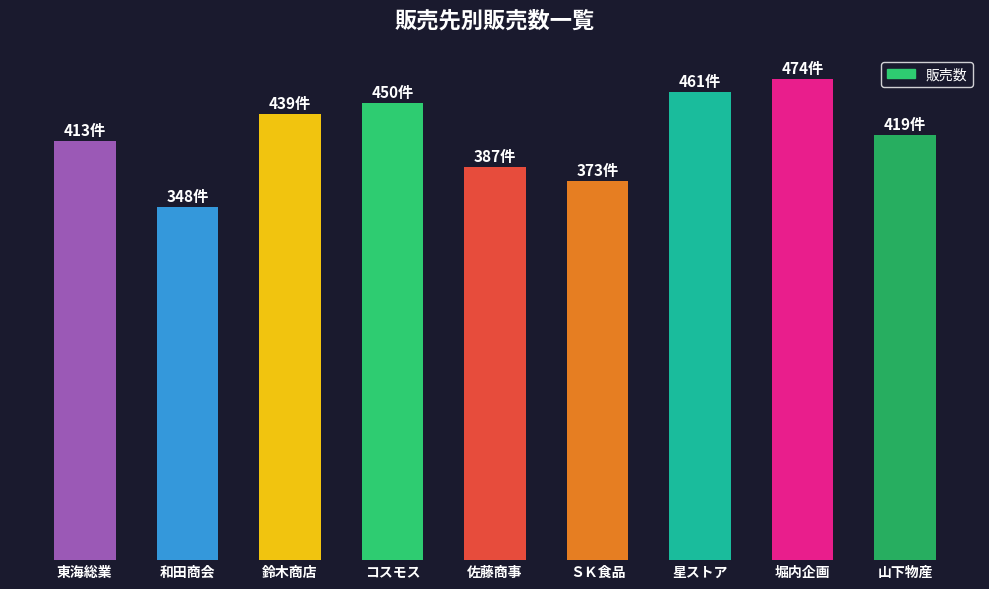

Reading right to left, extract all data points from this chart.

419	474	461	373	387	450	439	348	413